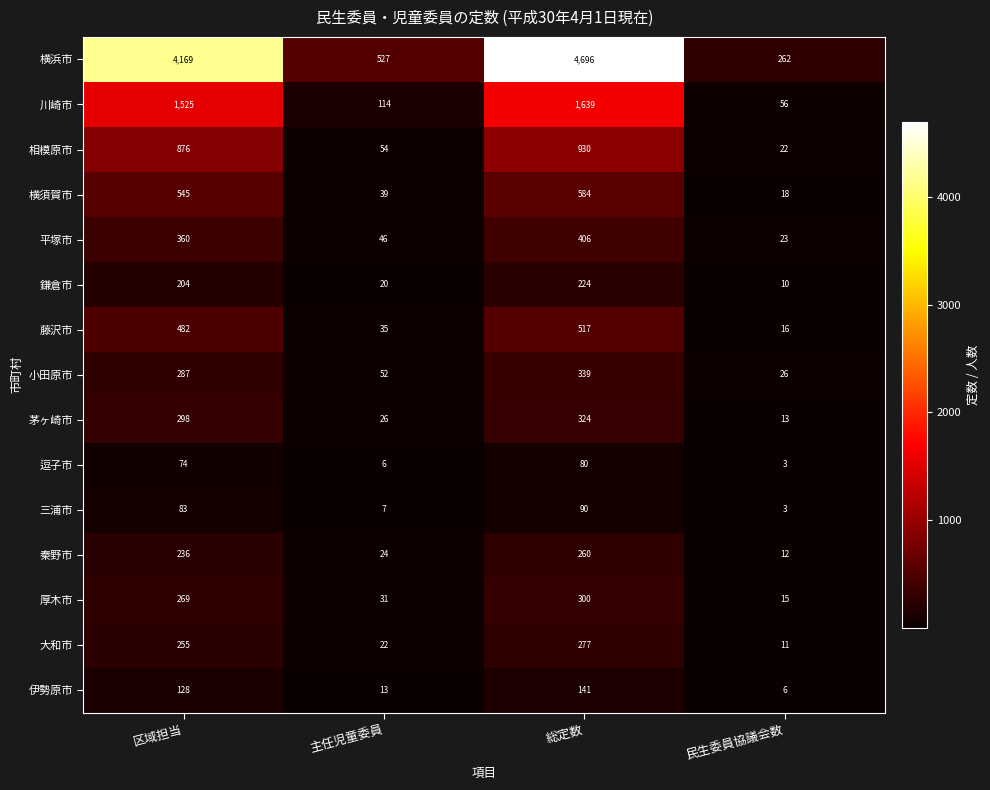

Where is 相模原市 nearest to the value 476?

区域担当